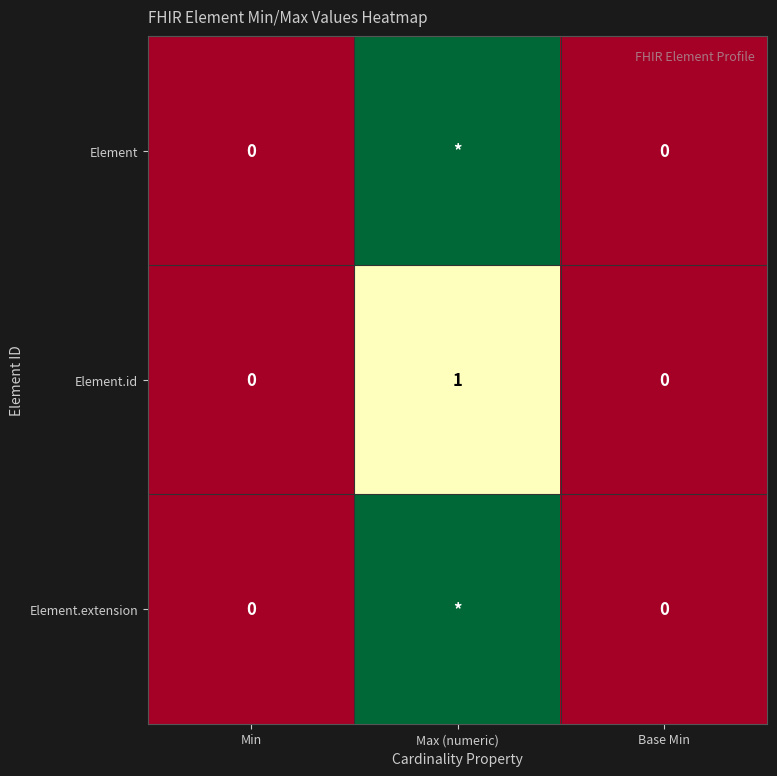

How many data points does each series have?

3